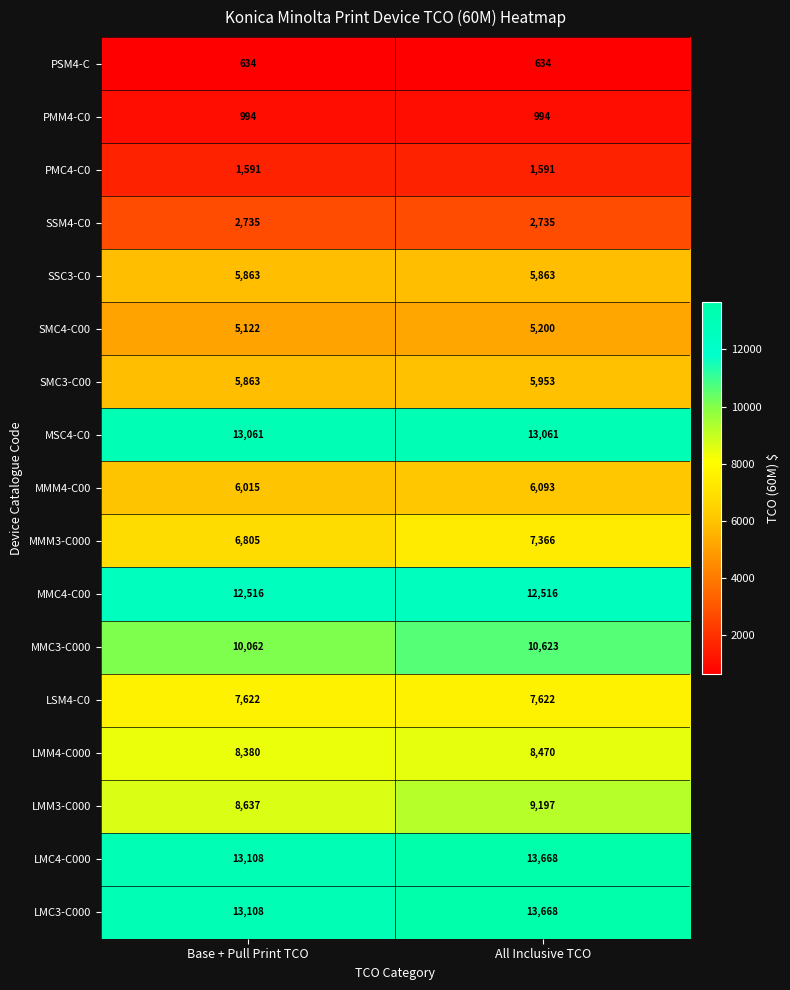

What is the sum of the MMC3-C000 values at Base + Pull Print TCO and All Inclusive TCO?

20685